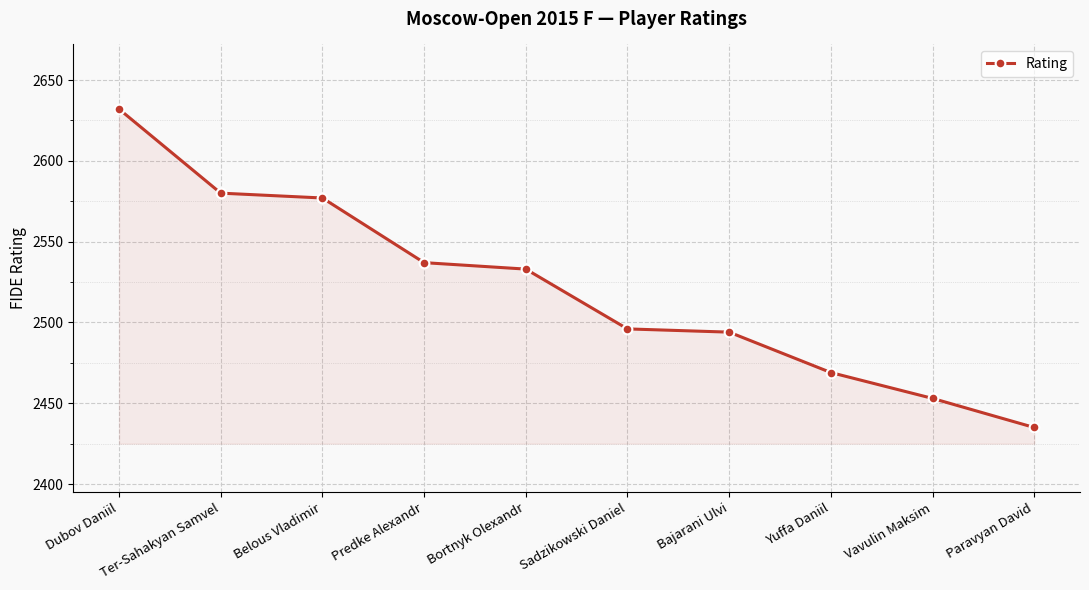

Which has a higher value, Belous Vladimir or Dubov Daniil?

Dubov Daniil